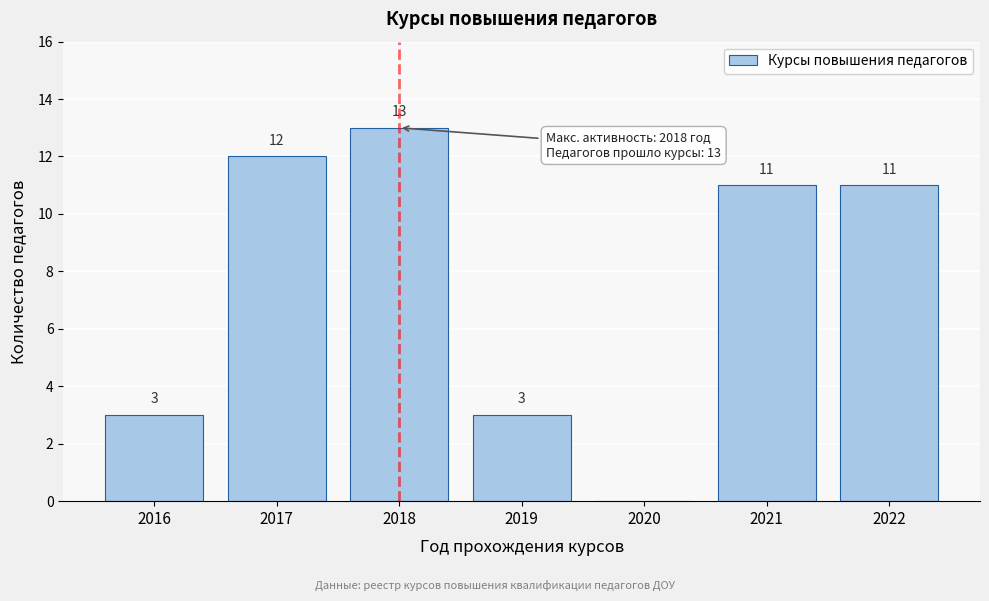

Reading left to right, extract all data points from this chart.

2016=3	2017=12	2018=13	2019=3	2020=0	2021=11	2022=11